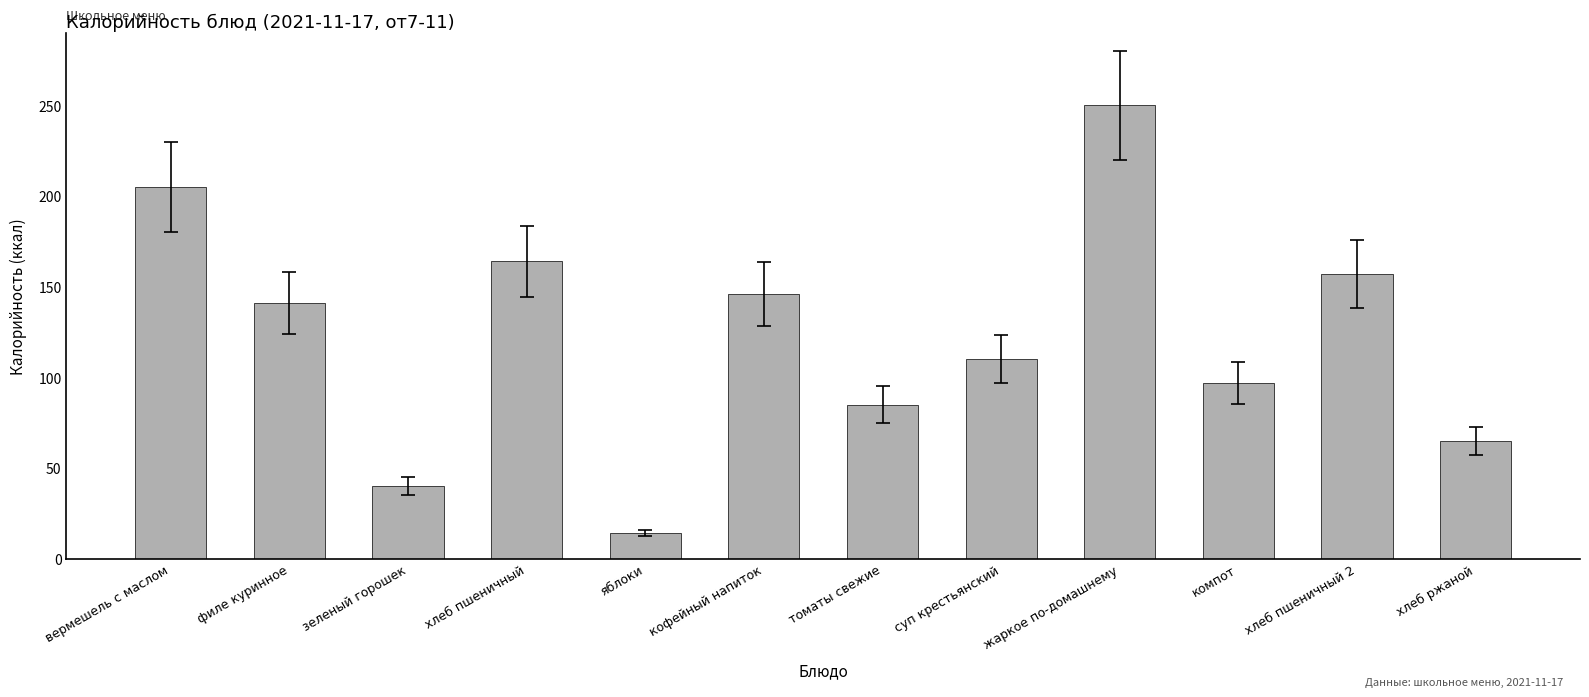

True or false: the data shows 157 at хлеб пшеничный 2.

True